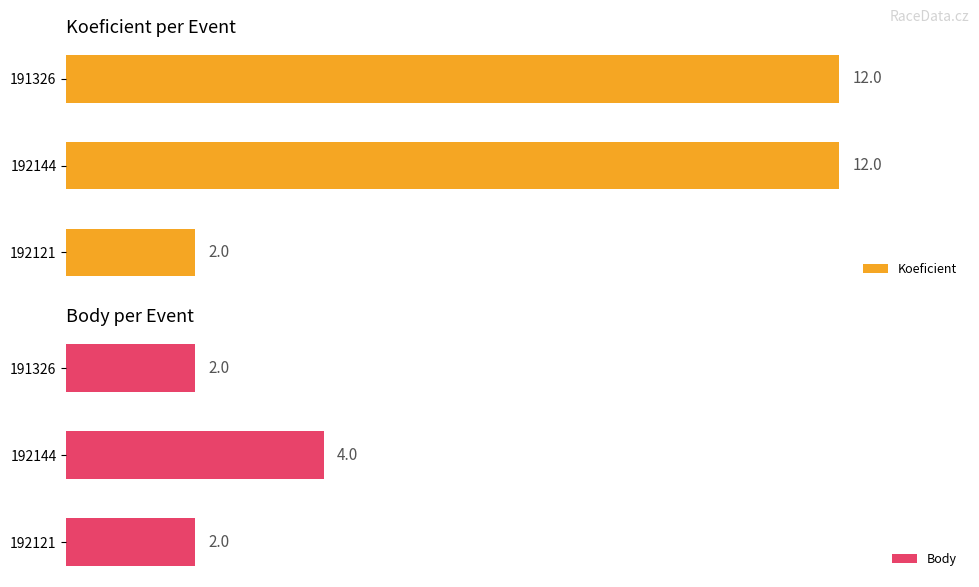

What are all the series names shown in the legend?

Koeficient, Body